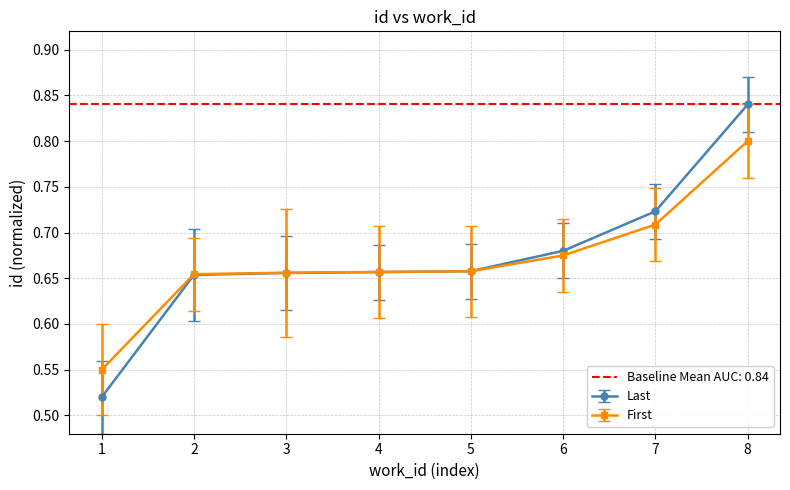

What is the value of the work_id point at the 2nd from the left?

0.7